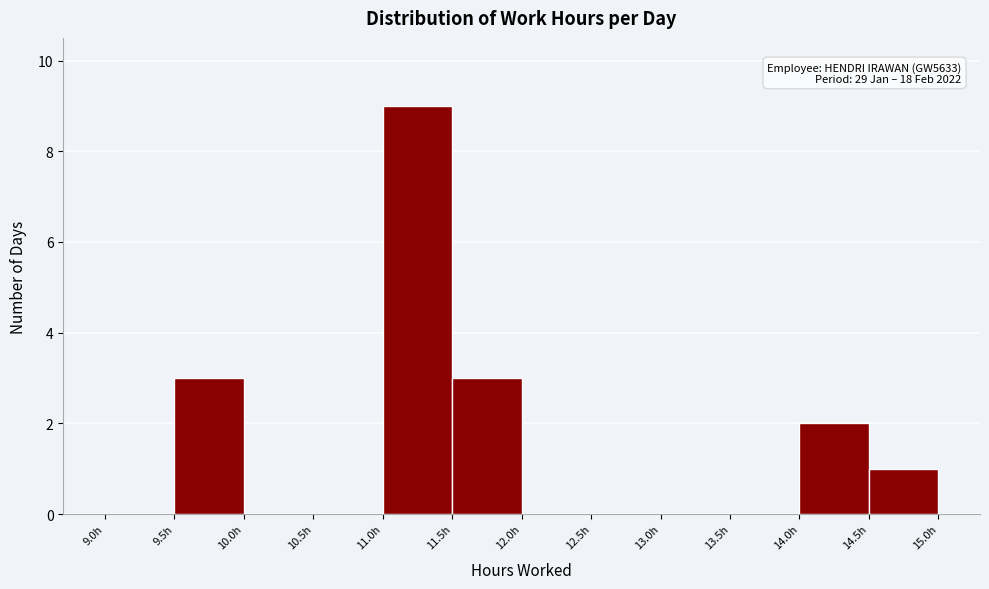

Which range on the x-axis has the tallest bar?

11.0 to 11.5